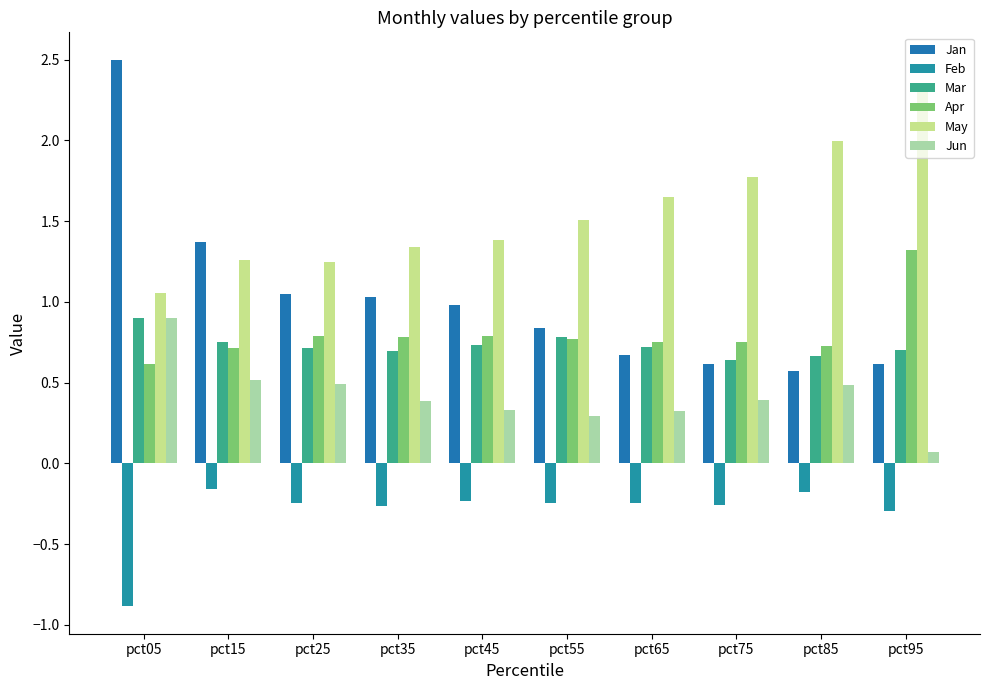

What is the difference between the Feb values at pct15 and pct05?

0.7